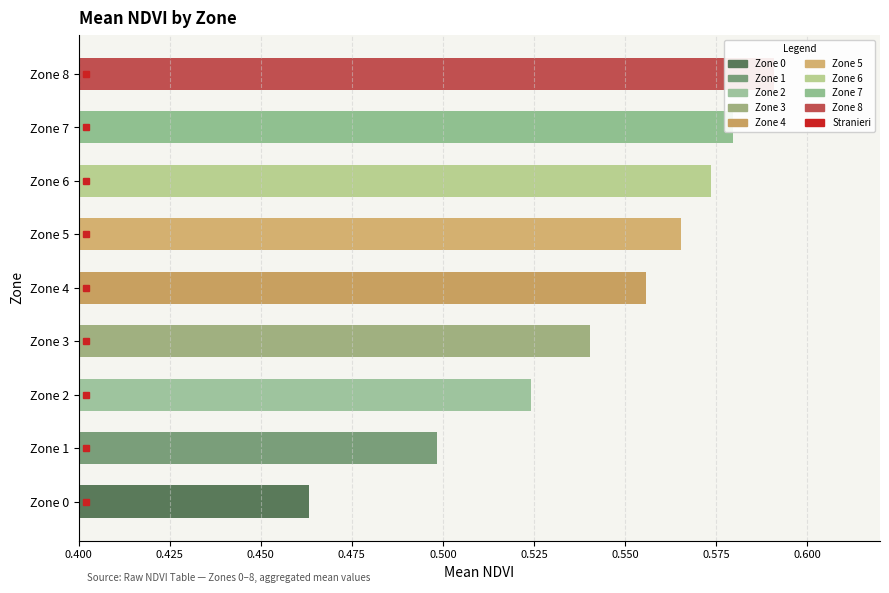

True or false: the data shows 1.0 at Zone 8.

False